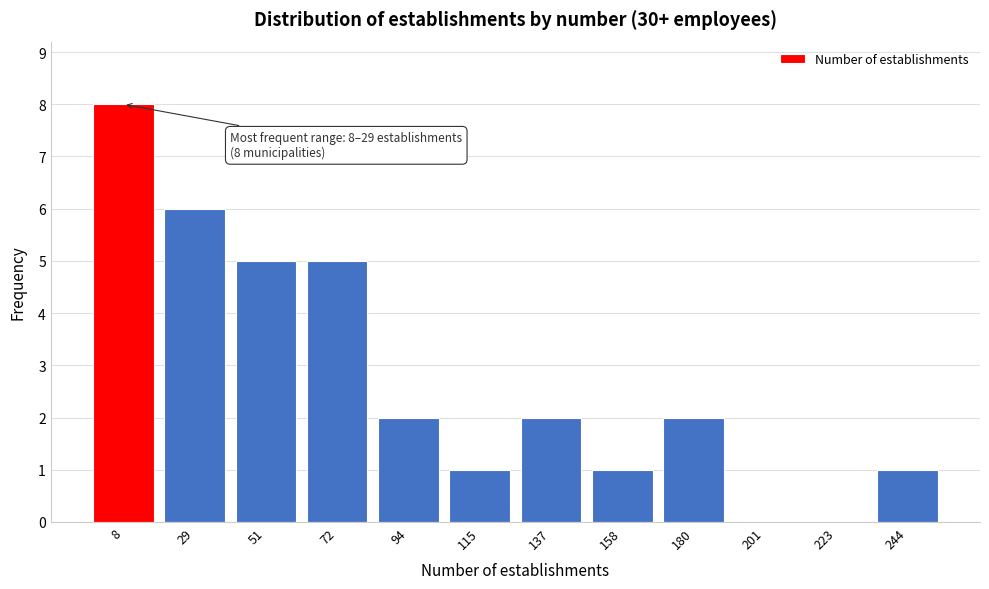

Reading left to right, extract all data points from this chart.

8=8	29=6	51=5	72=5	94=2	115=1	137=2	158=1	180=2	201=0	223=0	244=1